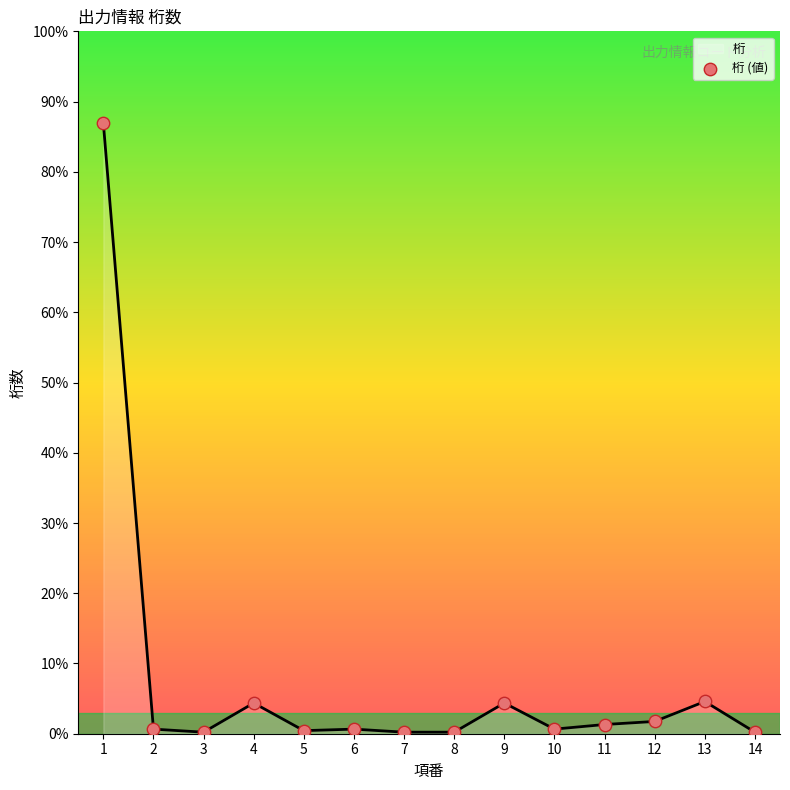

Between 8 and 10, which is larger?

10